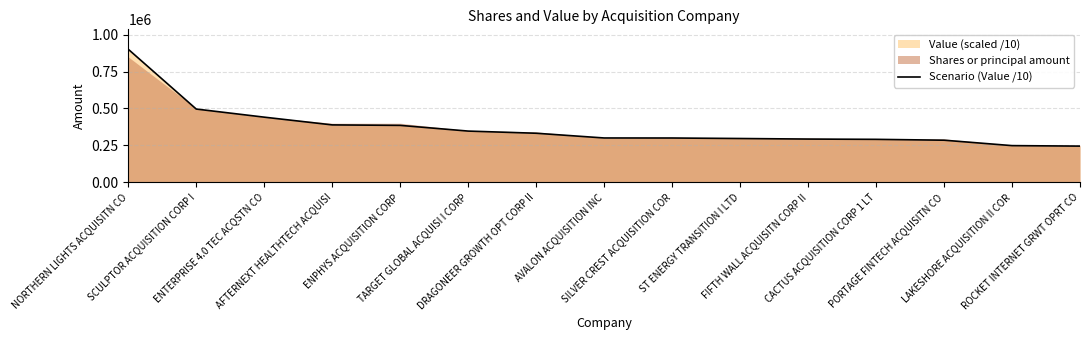

What is the label of the 15th point from the left?

ROCKET INTERNET GRWT OPRT CO